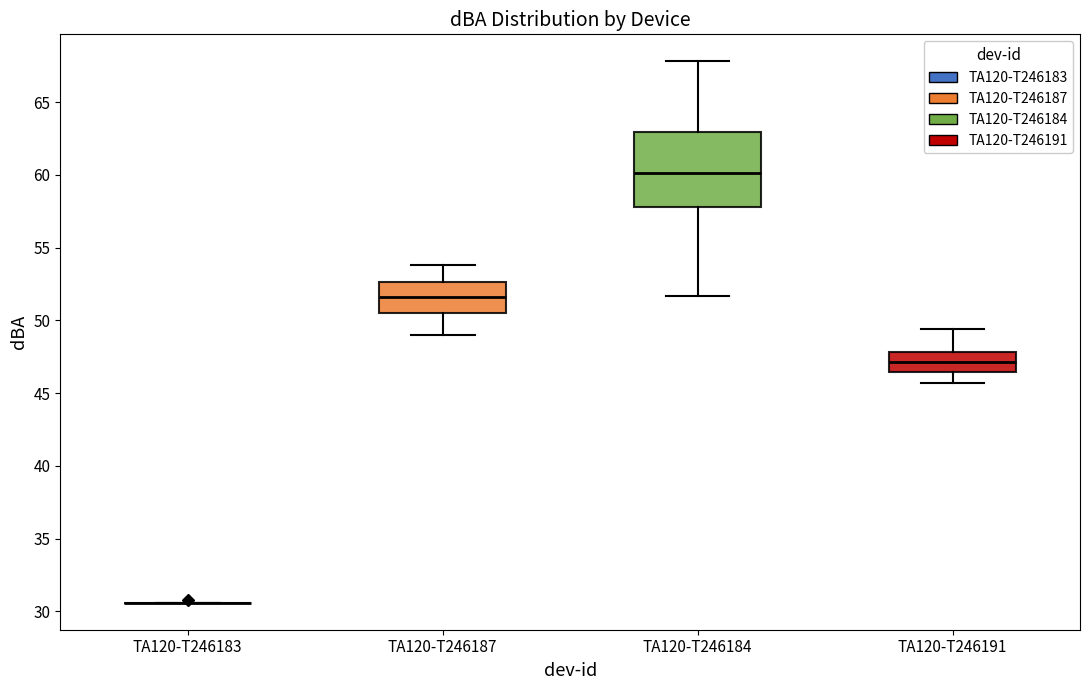

Where is the lower edge of the box for TA120-T246184 on the y-axis? The values are not printed on the chart, so give them approximately, as read against the axis.

58.0